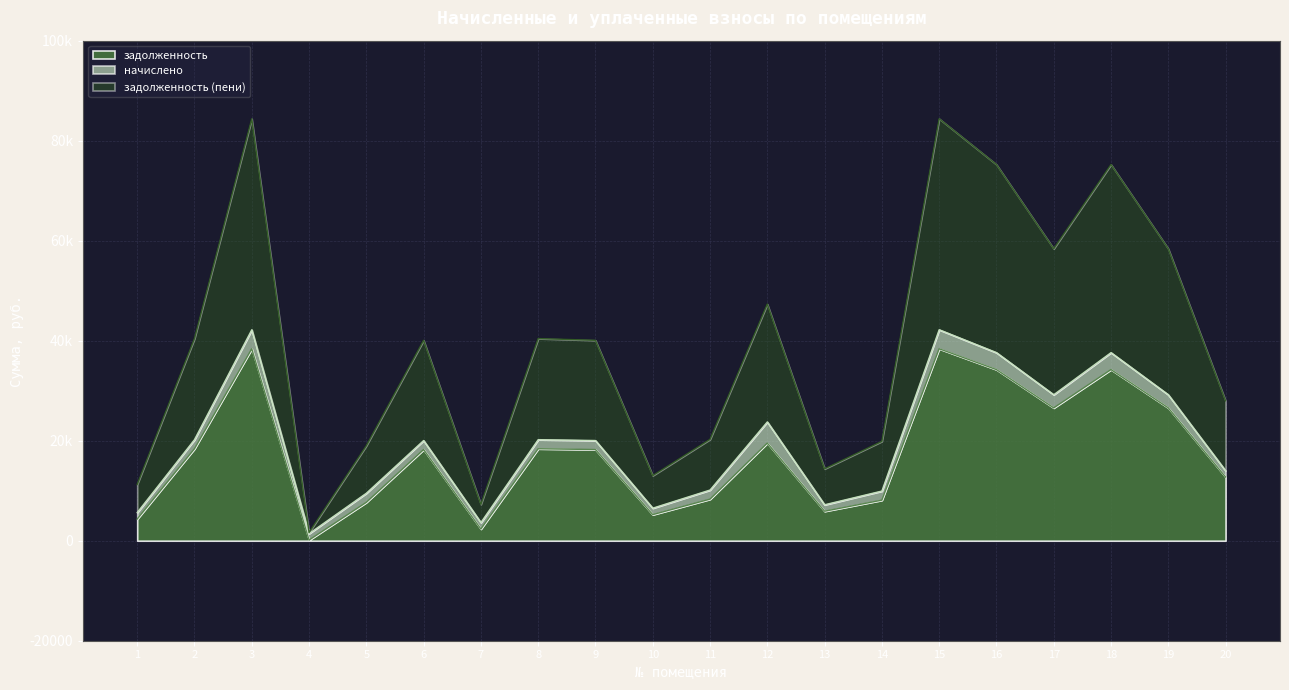

True or false: задолженность and задолженность (пени) cross at least once.

False